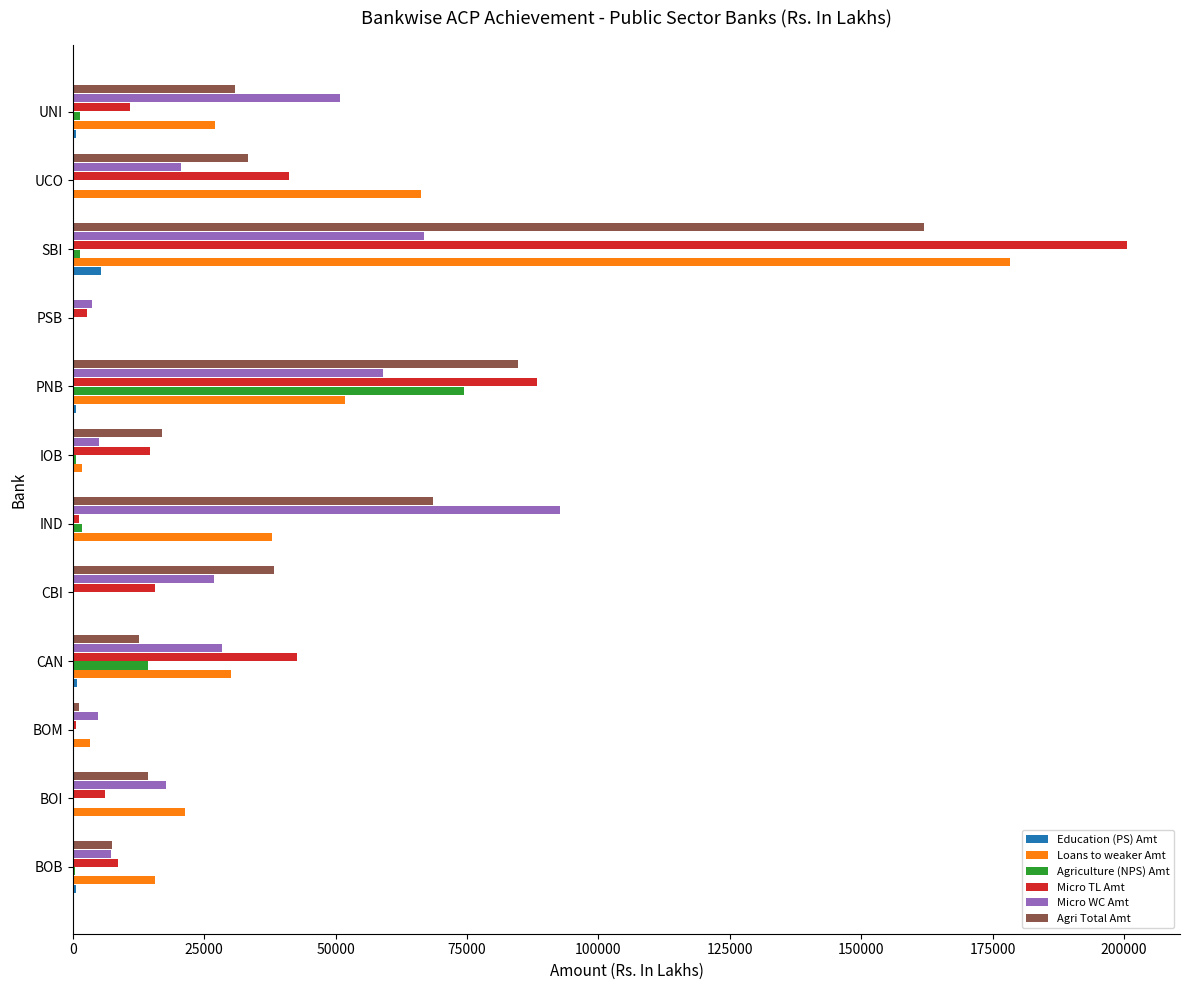

True or false: Micro TL Amt has a value of 6087.2 at BOI.

True